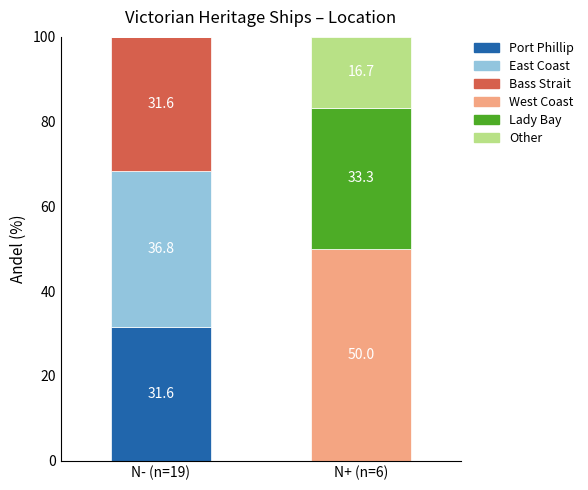

What is the total value across all series at N- (n=19)?

100.0